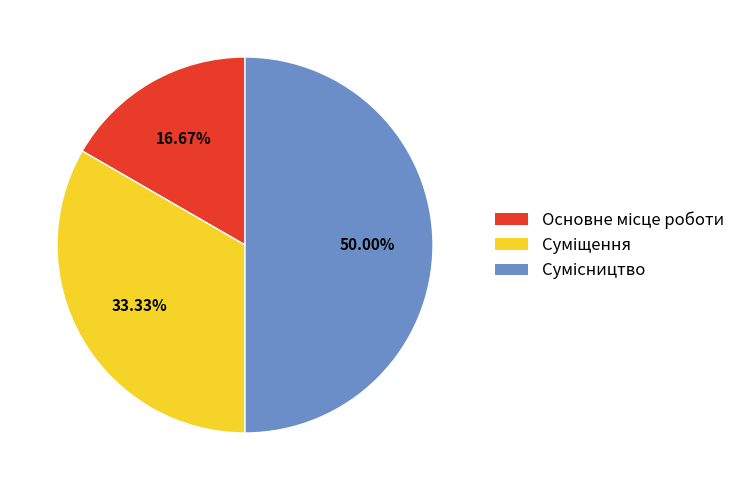

The Суміщення slice represents 33% of the pie. True or false?

True